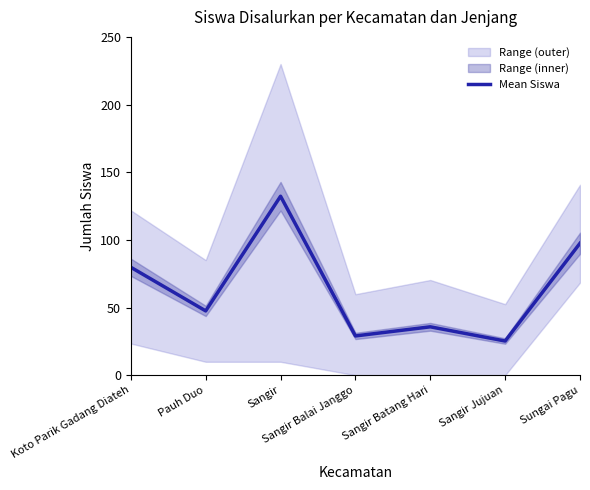

What is the difference between the maximum and minimum values?

107.0